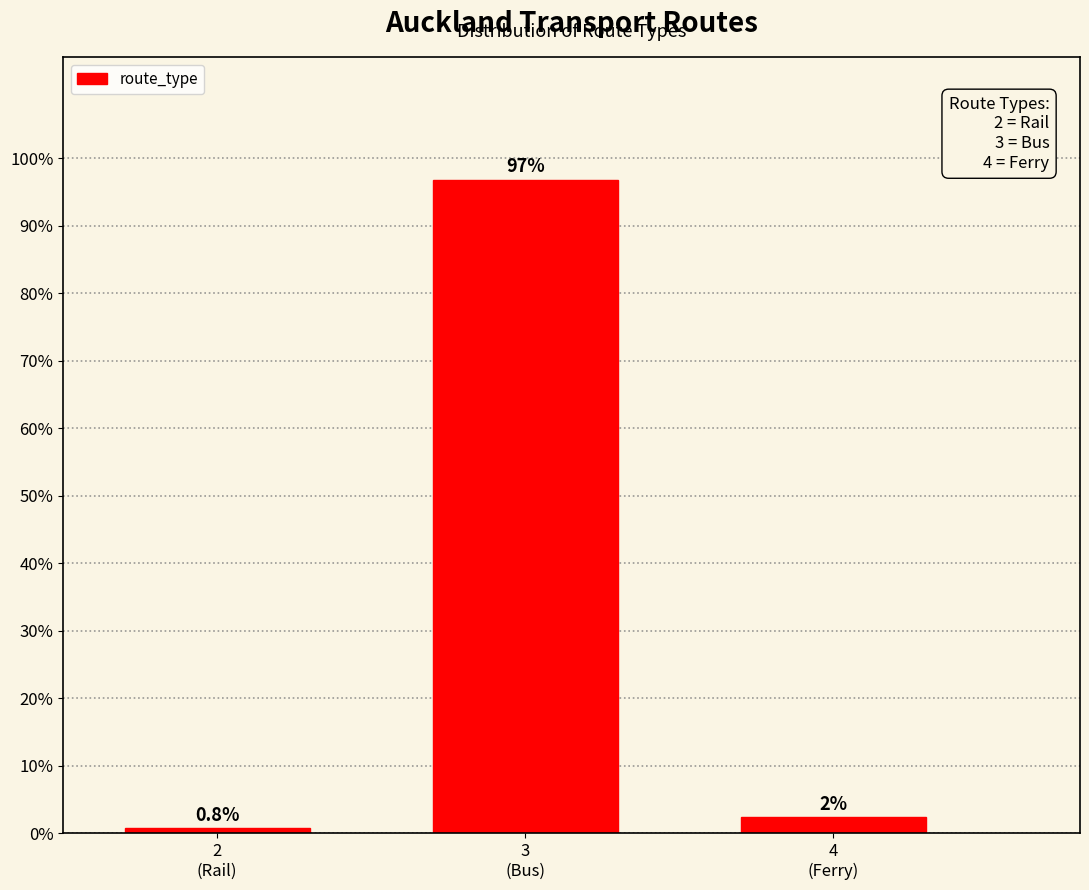

What is the average value?

33.3